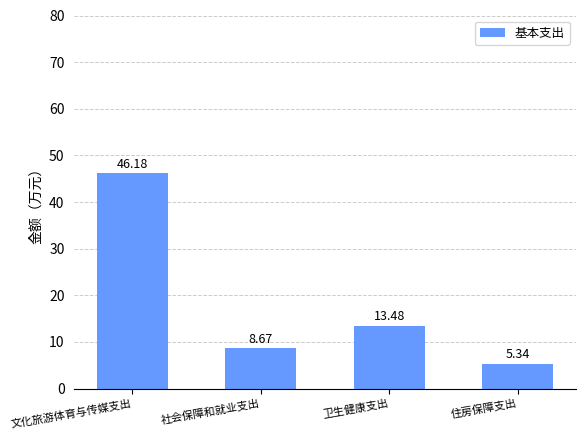

What is the sum of all values?

73.7